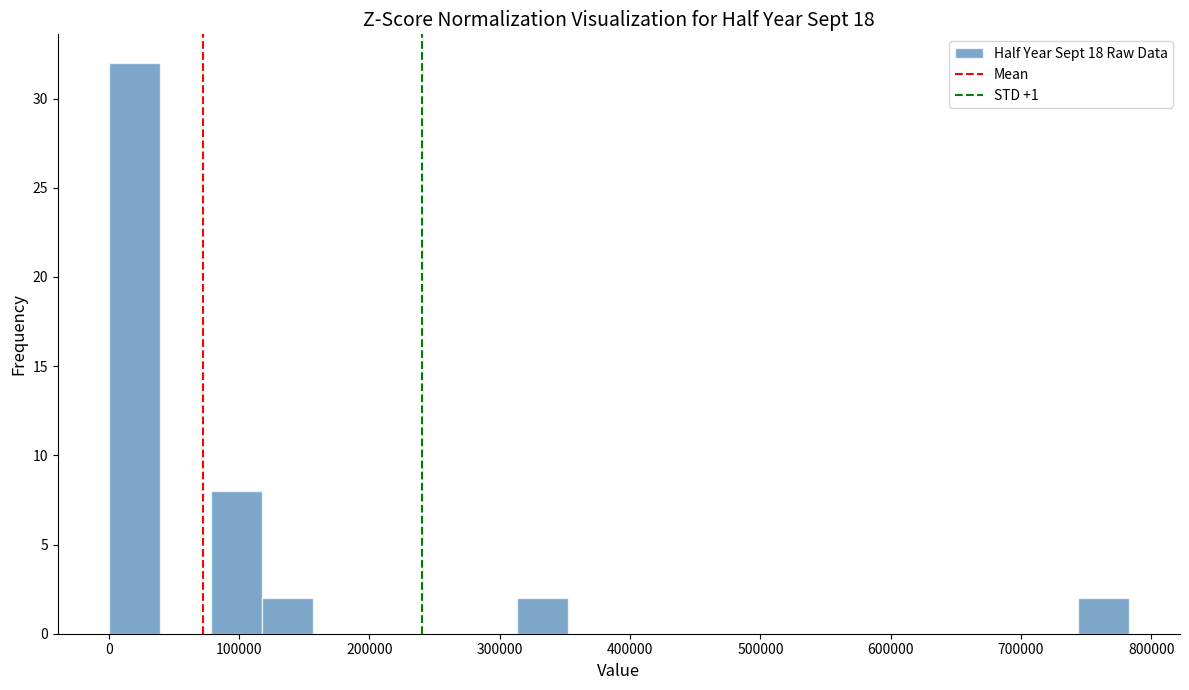

Around what value on the x-axis is the tallest bar? Give the approximate position of its centre, as read against the axis.

20000